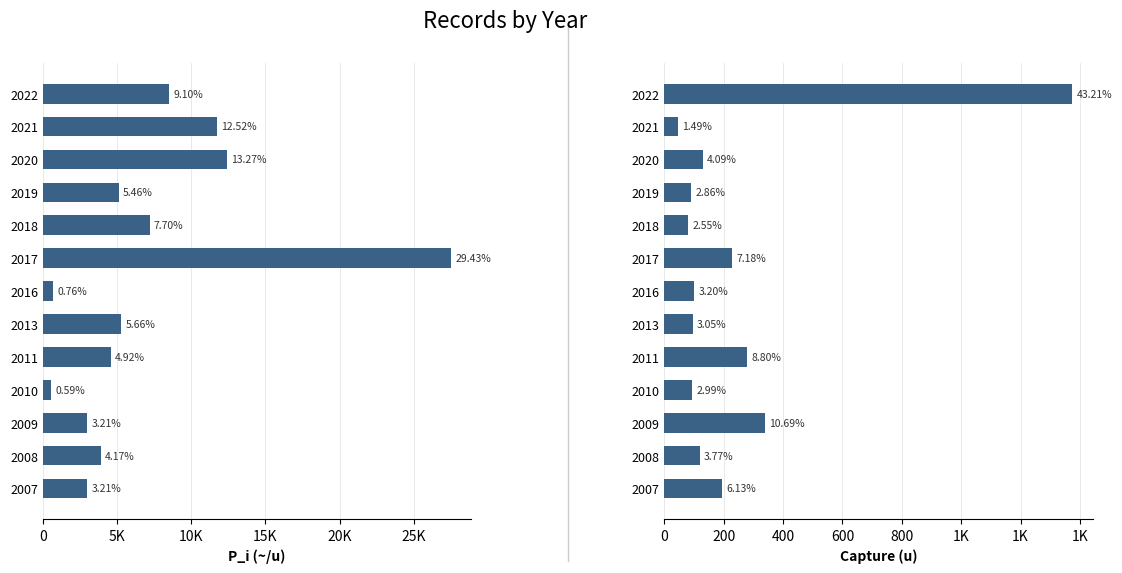

Rank the series by their average value, from lowest to highest.

Capture (u), P_i (~/u)